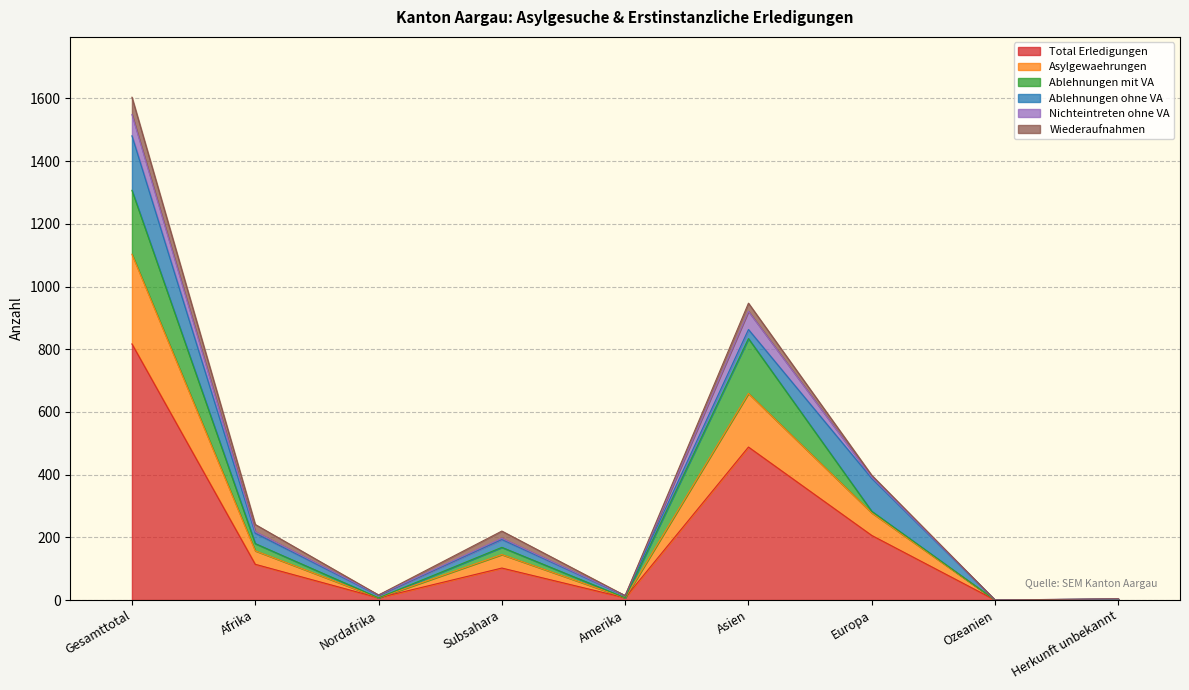

Does the chart have visible grid lines?

Yes